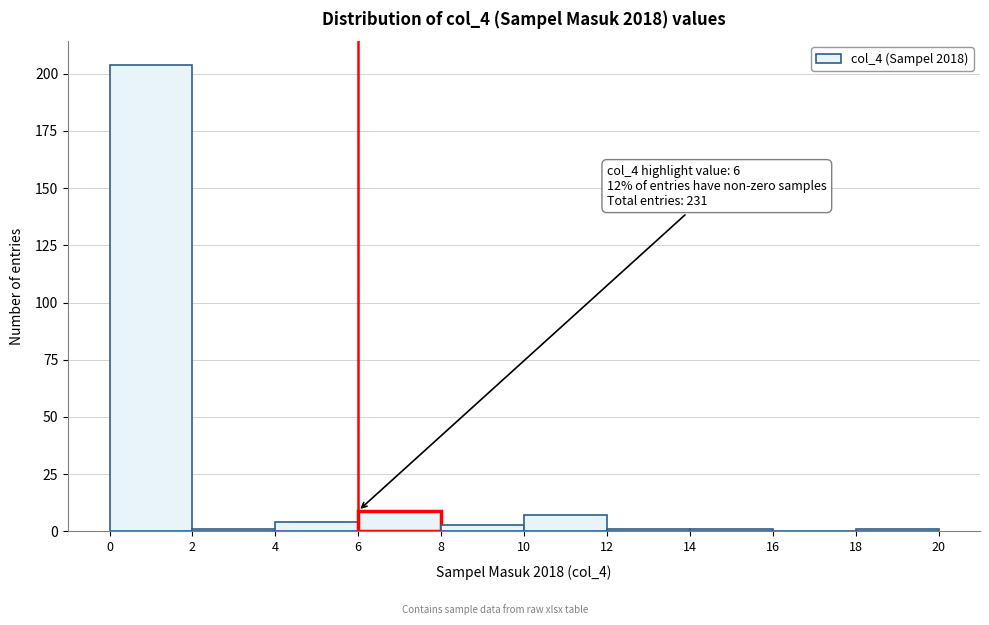

Over which range of the x-axis is the bar tallest?

0 to 2